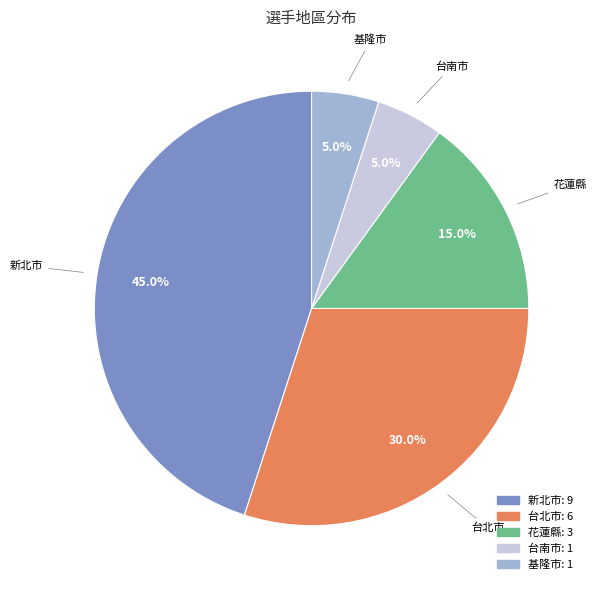

Does any single category account for the majority?

No